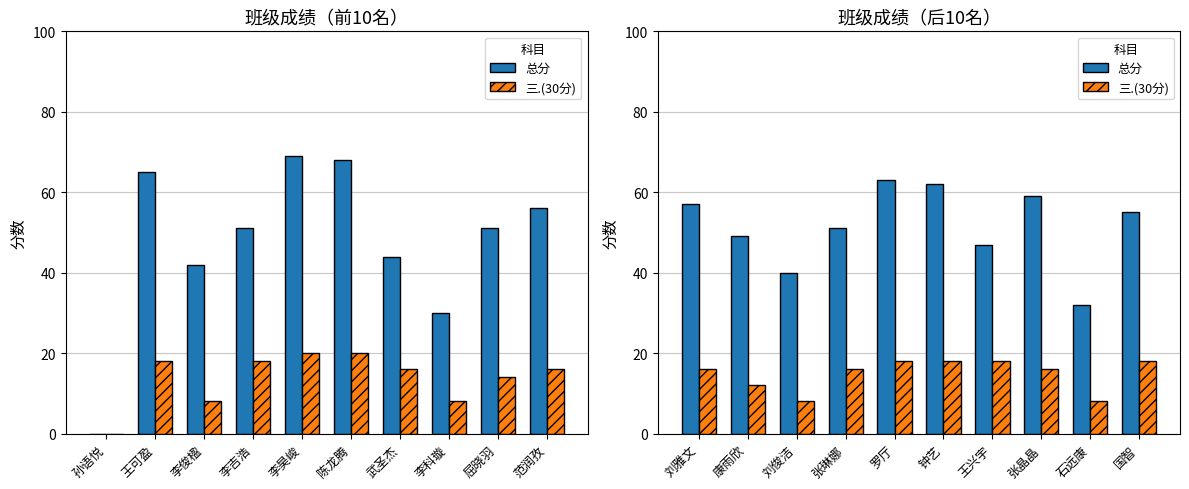

Which series has the largest total across all categories?

总分